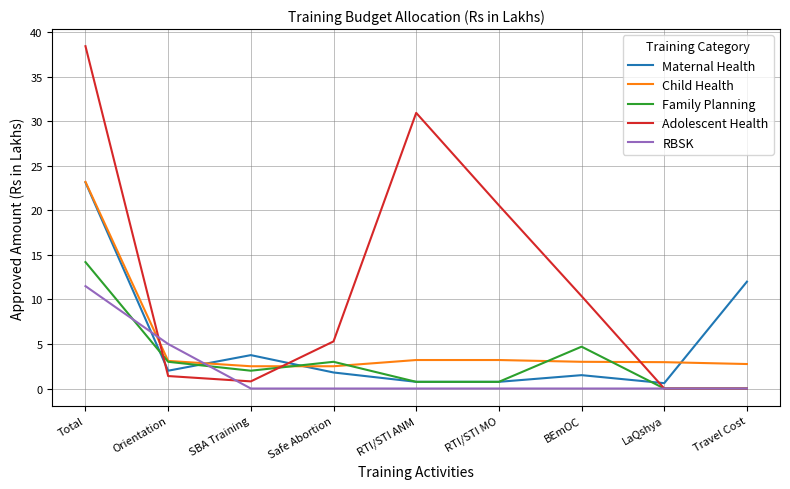

At how many categories does at least one series exceed 23?

2